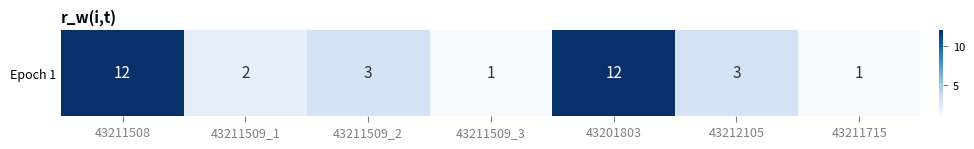

The value at 43211509_2 is 3. True or false?

True